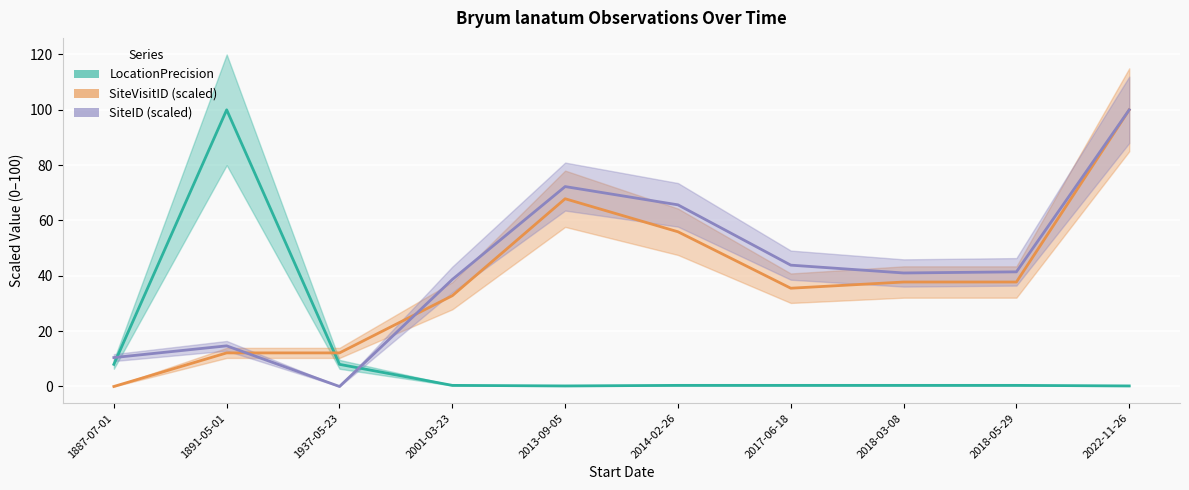

What are all the series names shown in the legend?

LocationPrecision, SiteVisitID, SiteID